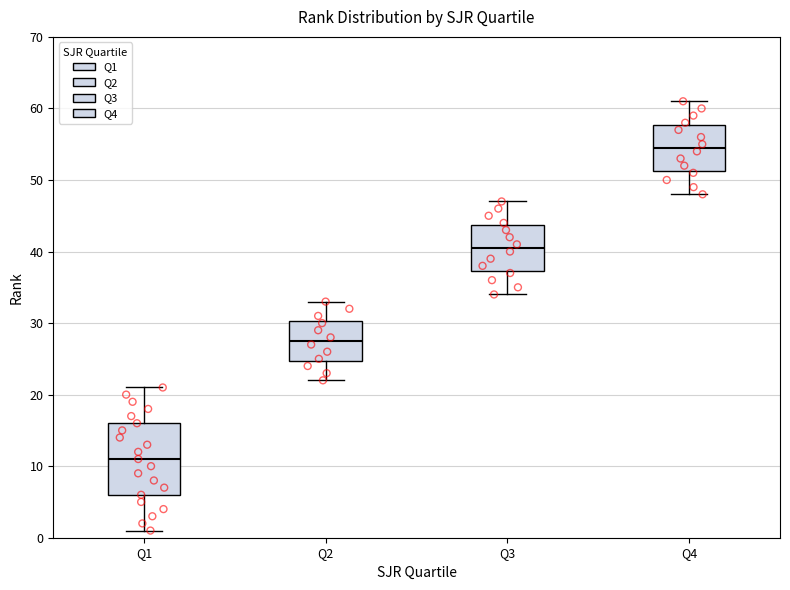

Reading left to right, transcribe this box plot: for each box, give where its median line is, the range the box spans, and where its two whiskers end, as read against the y-axis. The values are not printed on the chart, so give them approximately, as read against the axis.

Q1: median 11, box 6 to 16, whiskers 1 to 21
Q2: median 28, box 25 to 30, whiskers 22 to 33
Q3: median 41, box 37 to 44, whiskers 34 to 47
Q4: median 55, box 51 to 58, whiskers 48 to 61